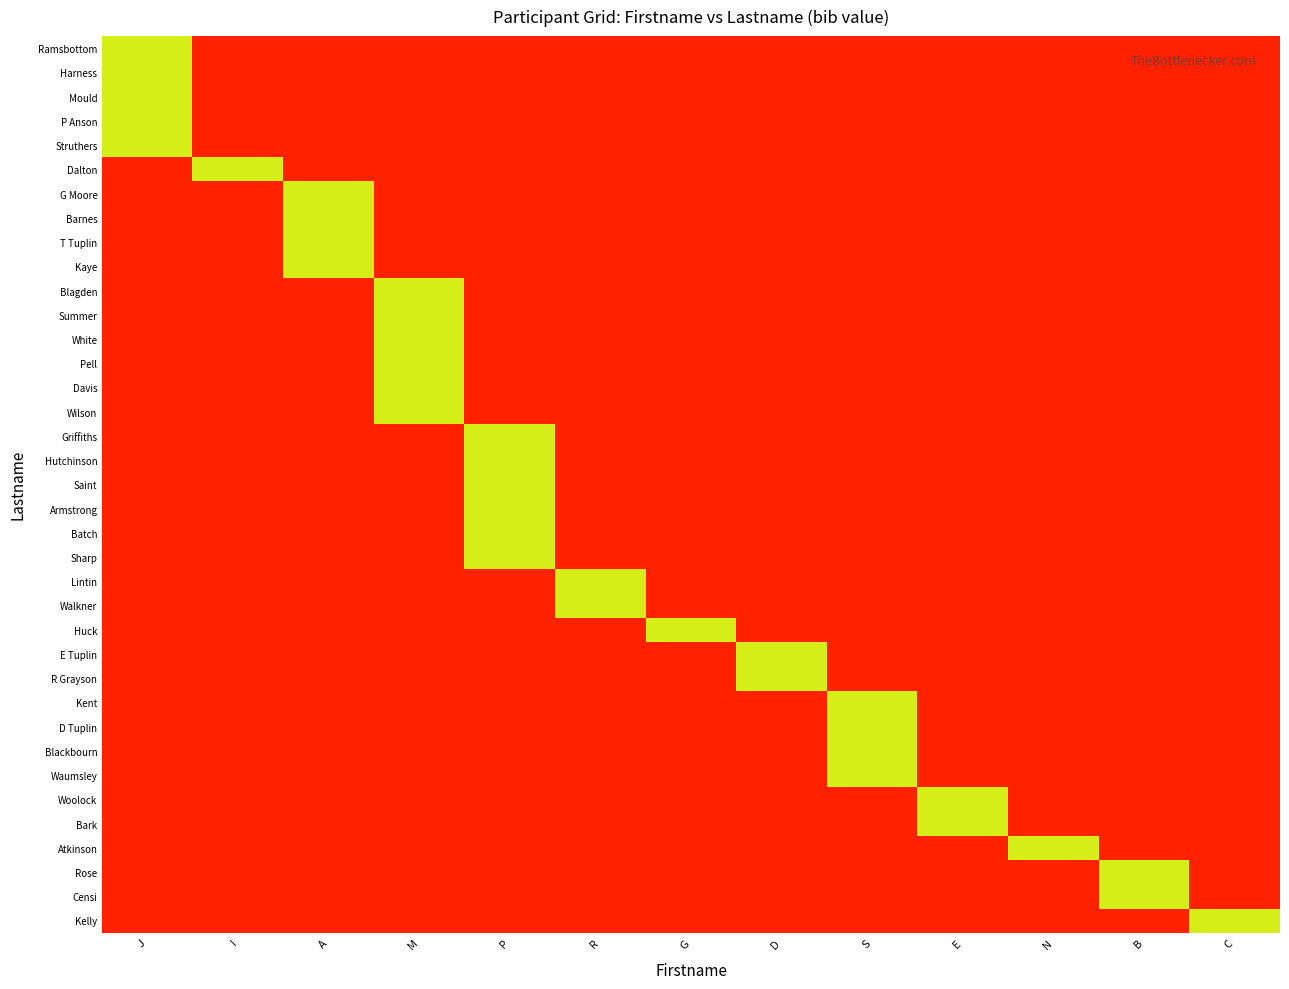

How many distinct data groups are displayed?

37